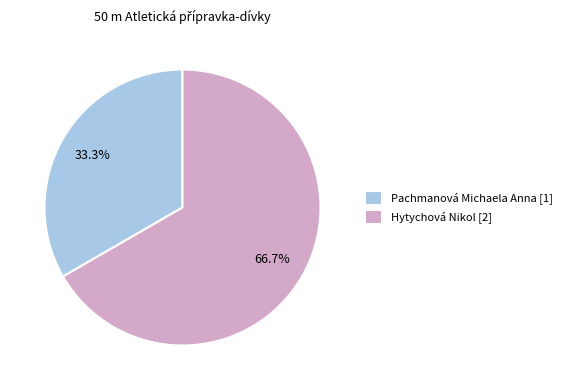

Is there any slice that represents more than half of the pie?

Yes